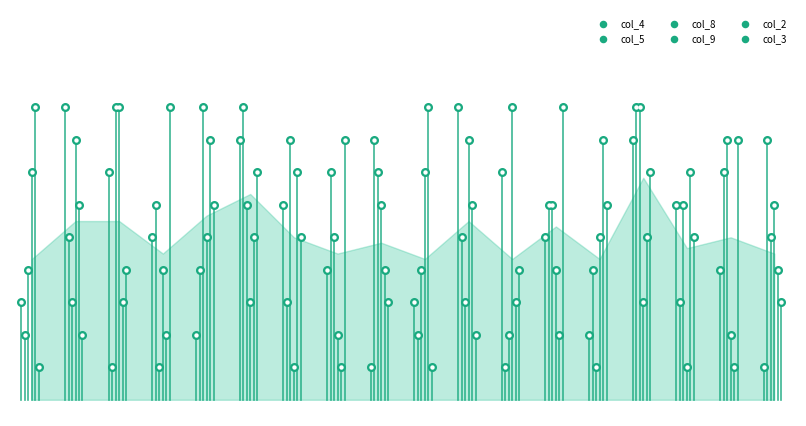

What is the total value across all series at 14?

29